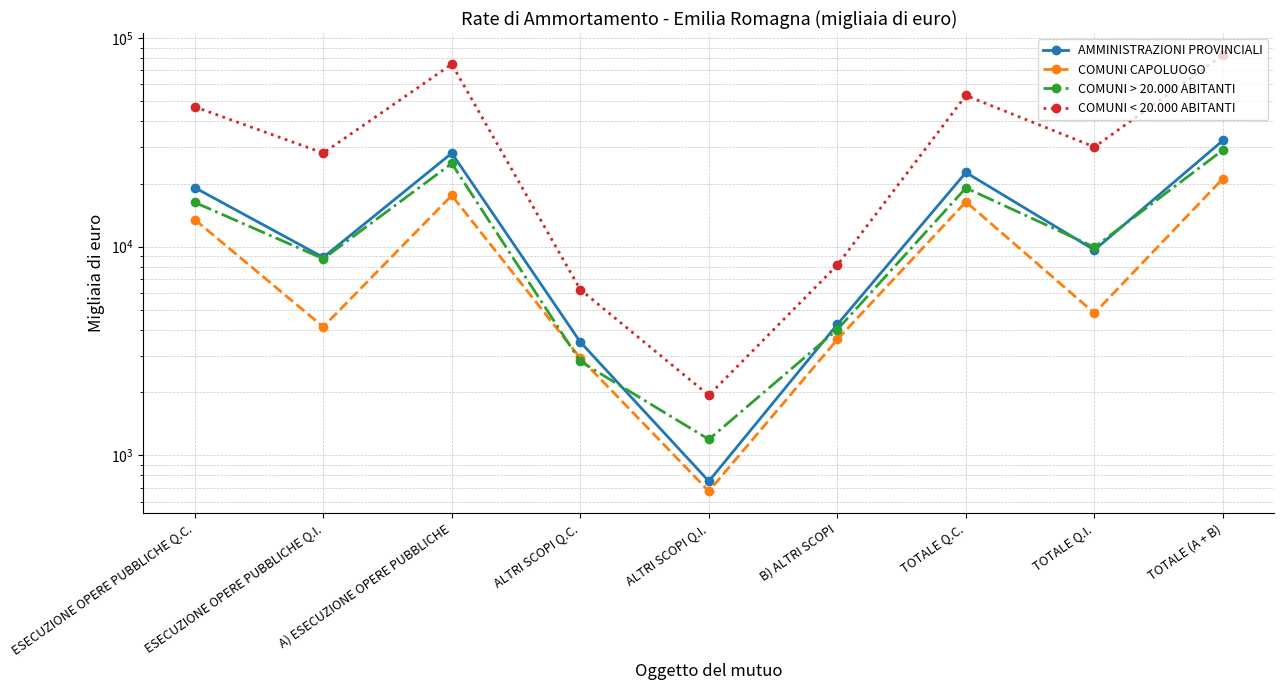

The value of COMUNI CAPOLUOGO at B) ALTRI SCOPI is 3594. True or false?

True